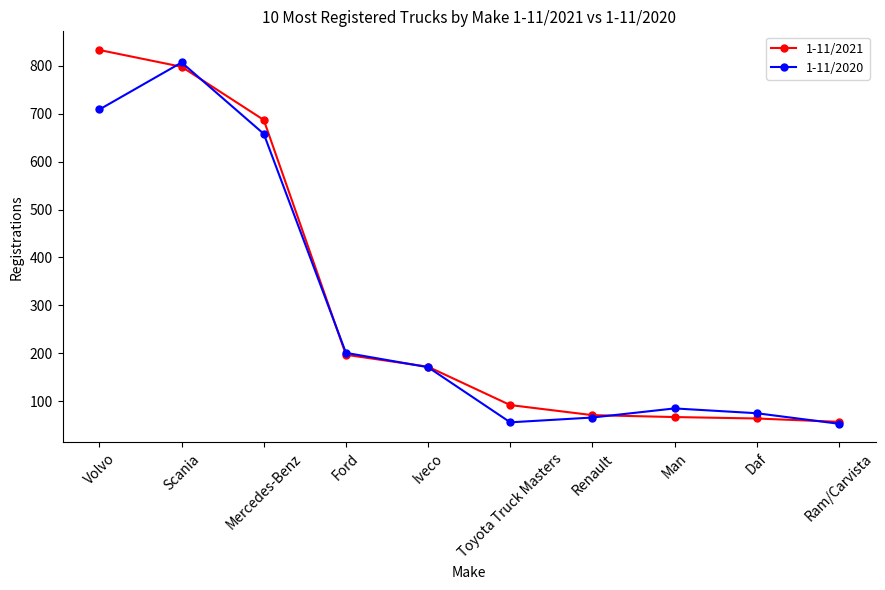

Is this an area chart (filled region under the line)?

No